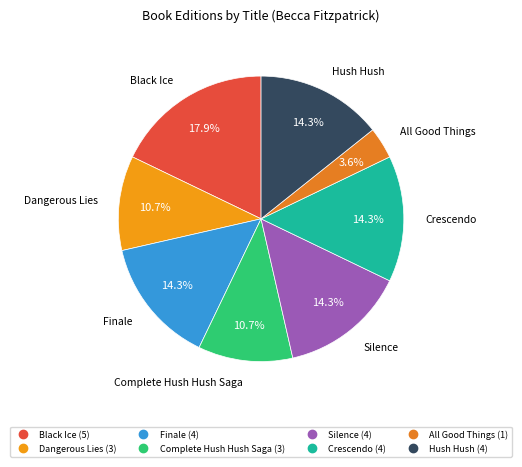

To the nearest percent, what portion does Complete Hush Hush Saga represent?

11%